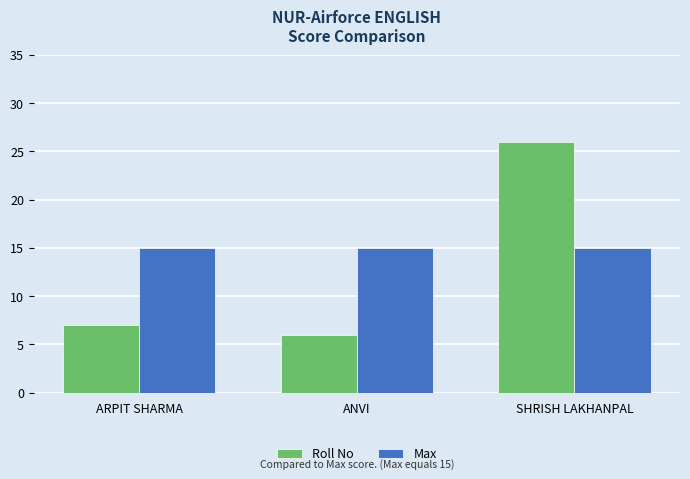

What is the difference between the maximum and second lowest values in the Roll No series?

19